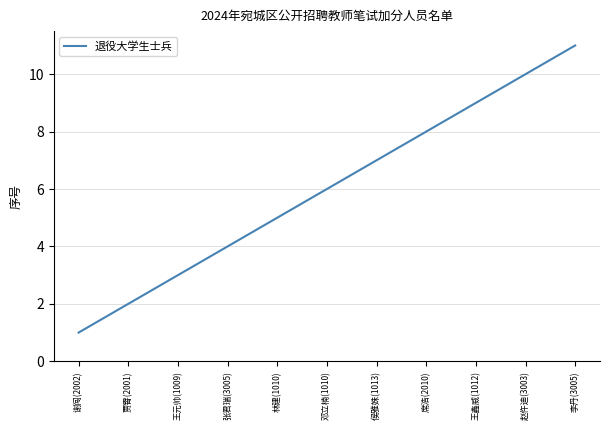

What position from the right is 贾霄(2001)?

10